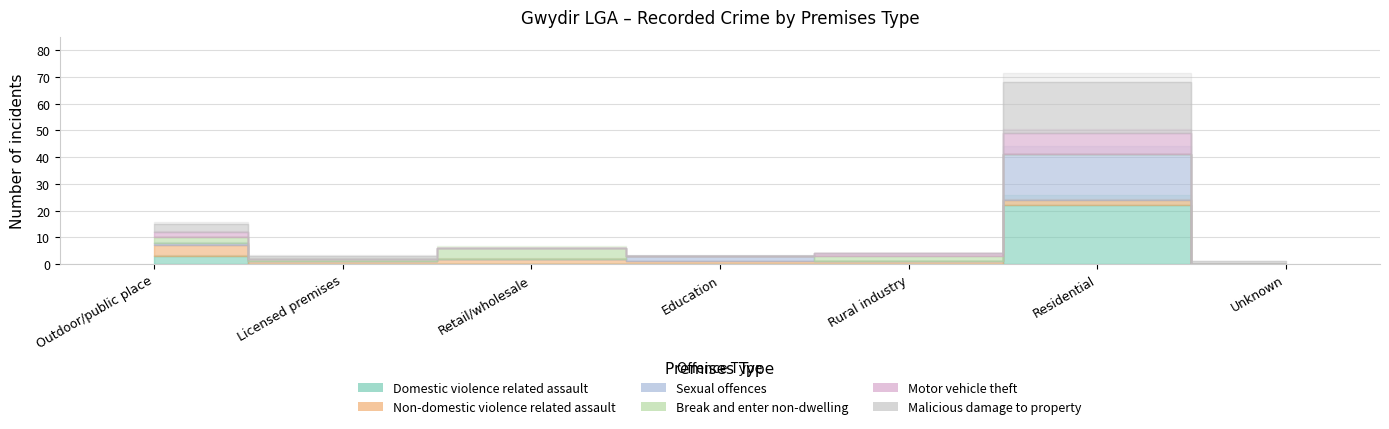

How many intersections are there between Non-domestic violence related assault and Domestic violence related assault?

1